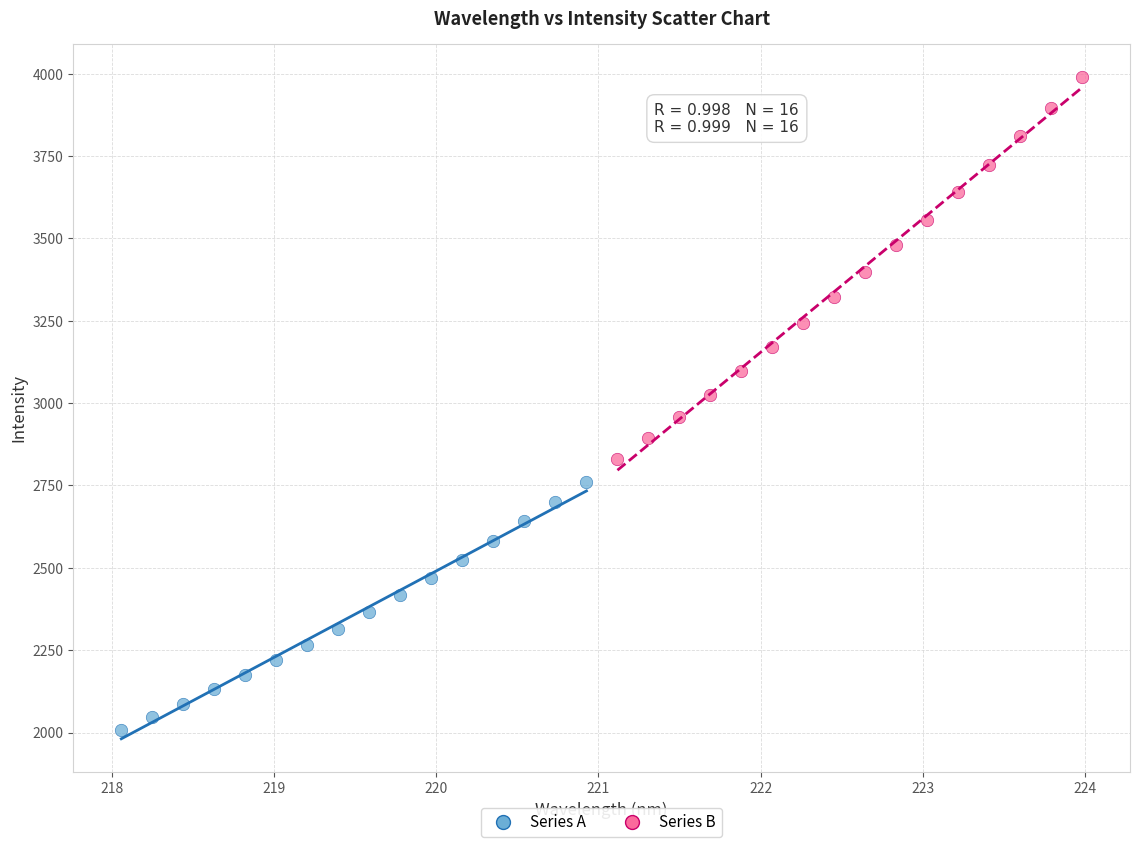

Which series contains the lowest Y value?

Series A